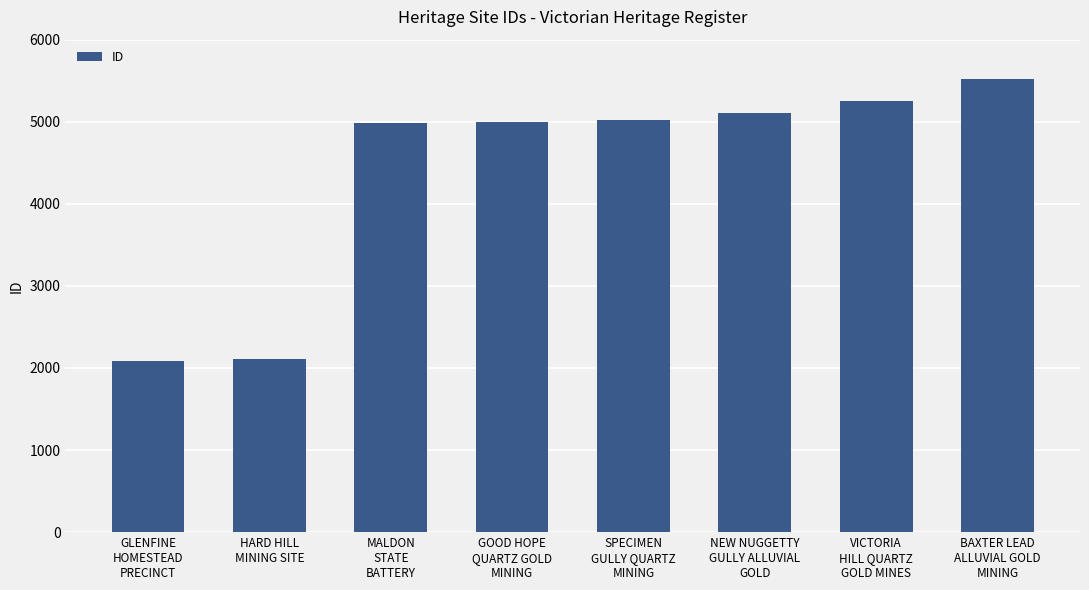

Which label corresponds to the largest value in the chart?

BAXTER LEAD
ALLUVIAL GOLD
MINING